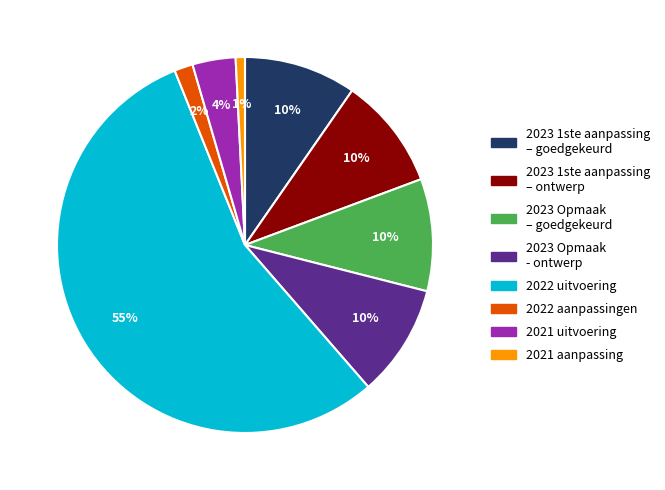

Count the number of slices in the pie.

8